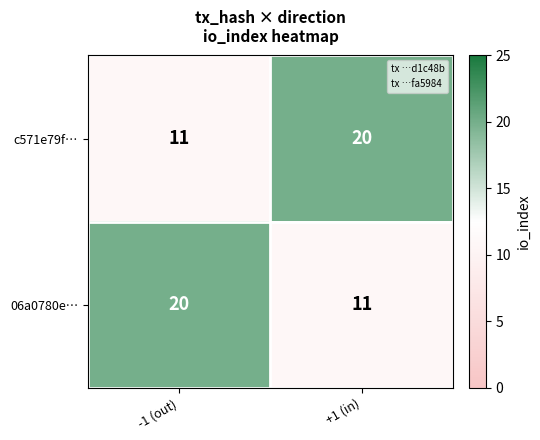

What is the lowest value of the 06a0780e… series?

11